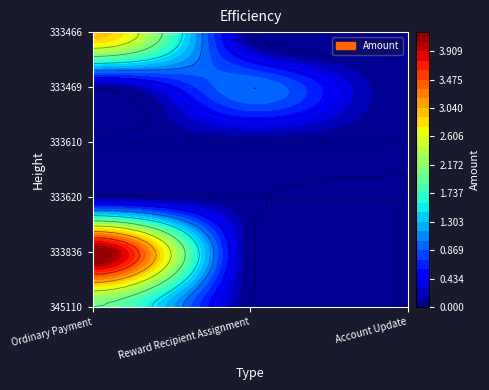

At 345110, list the series in order from smallest to largest.

333620, 333610, 333469, 345110, 333466, 333836